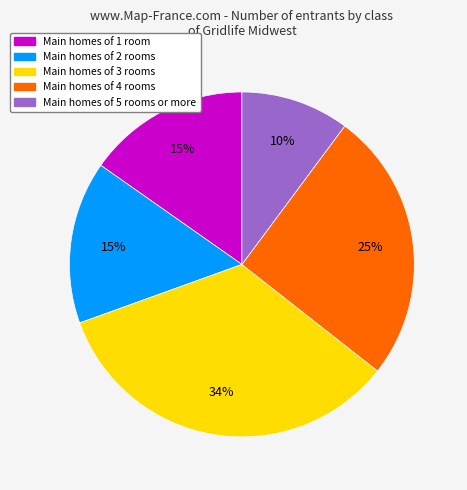

Does any single category account for the majority?

No